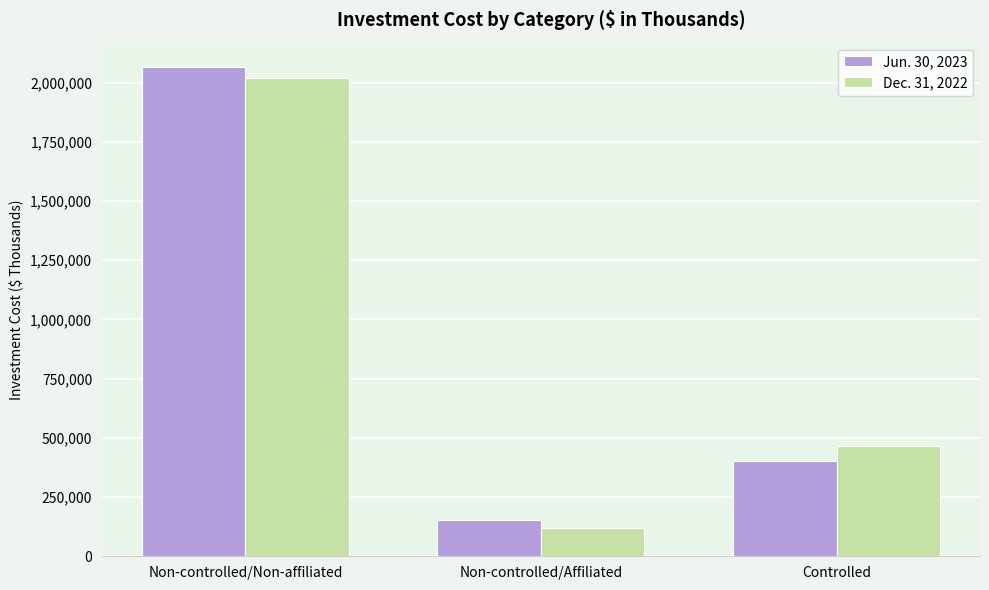

What is the value of the Dec. 31, 2022 bar at the 2nd from the left?

121307